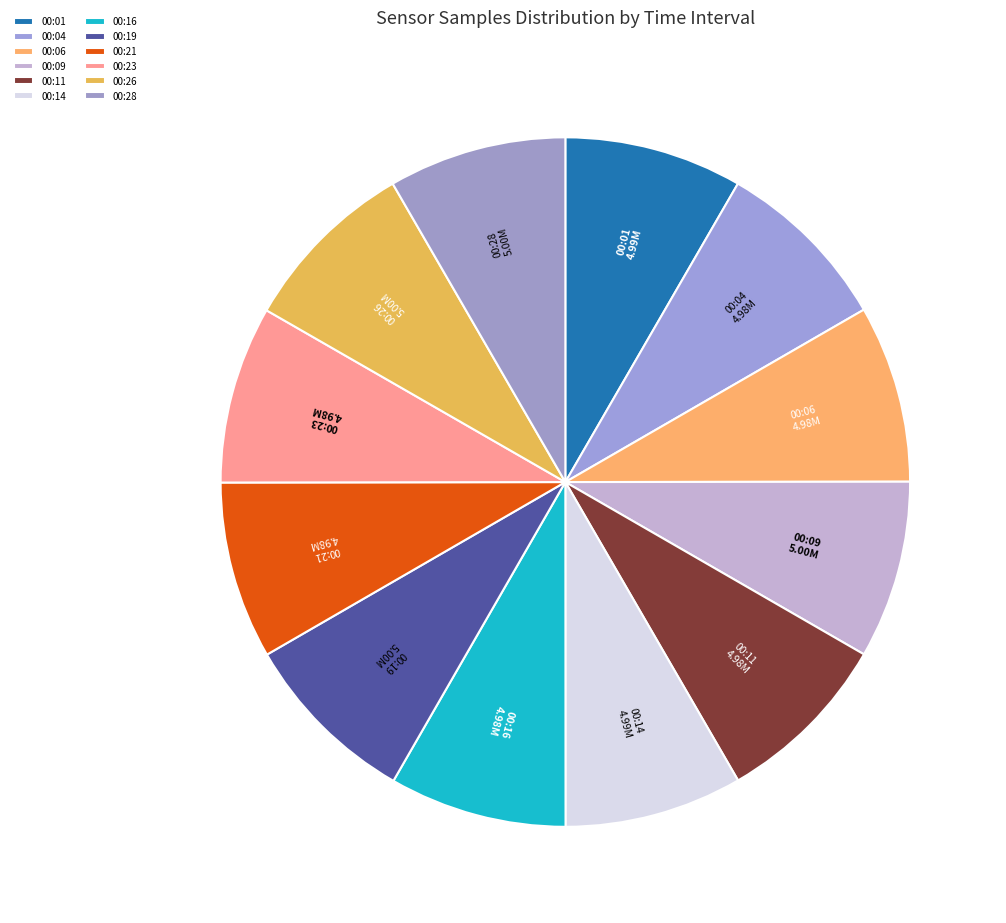

Is the sum of 00:26 and 00:06 greater than half?

No